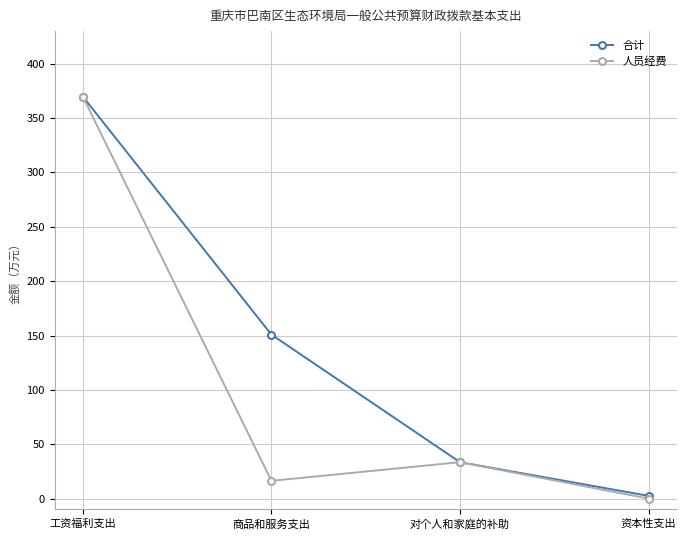

What is the value of the 合计 point at the 2nd from the left?

150.8